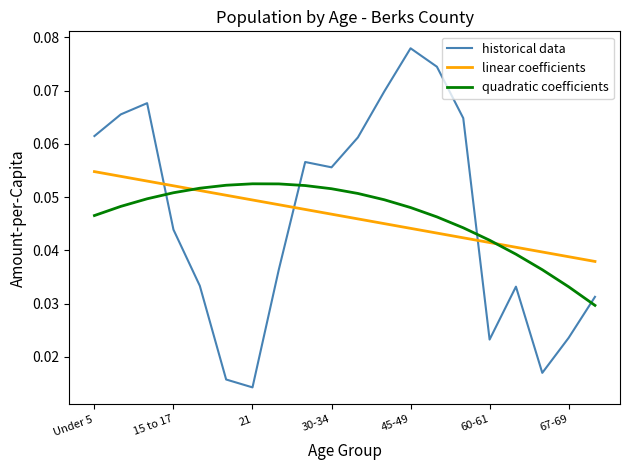

How many times do quadratic coefficients and historical data cross each other?

4